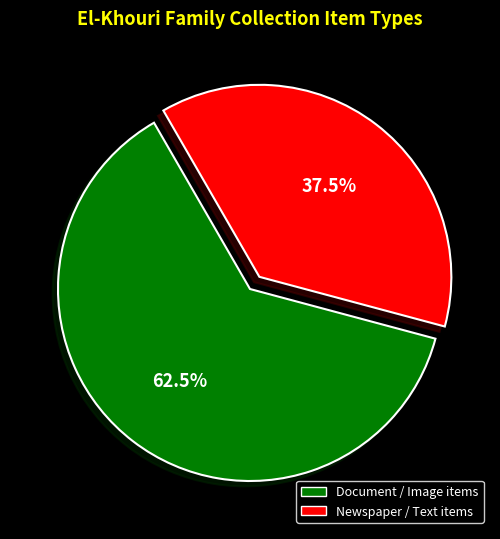

Does any single category account for the majority?

Yes